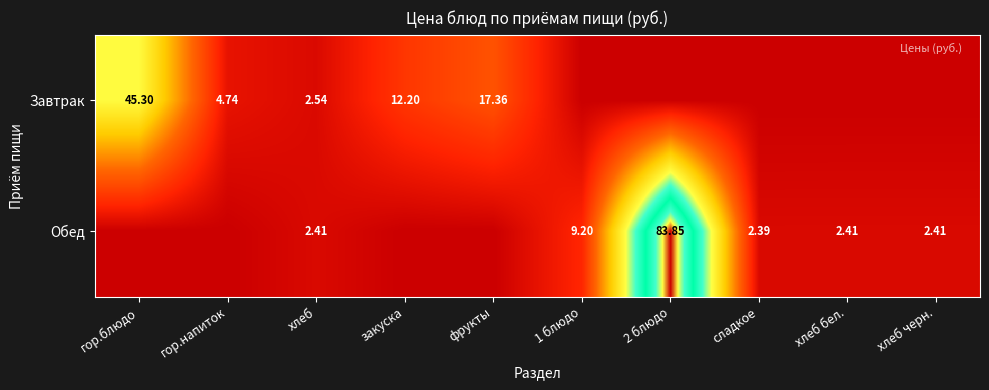

Is the value of Завтрак at фрукты greater than the value of Обед at сладкое?

Yes